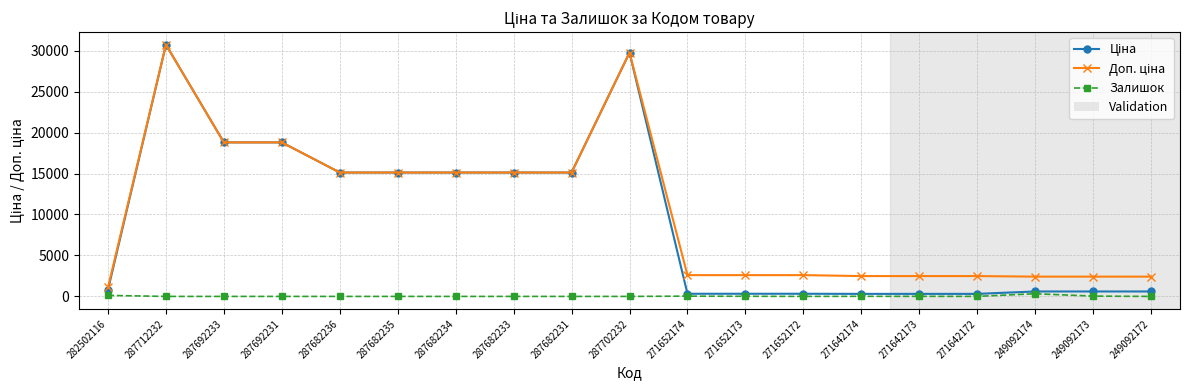

What is the total value across all series at 287692231?

37593.6